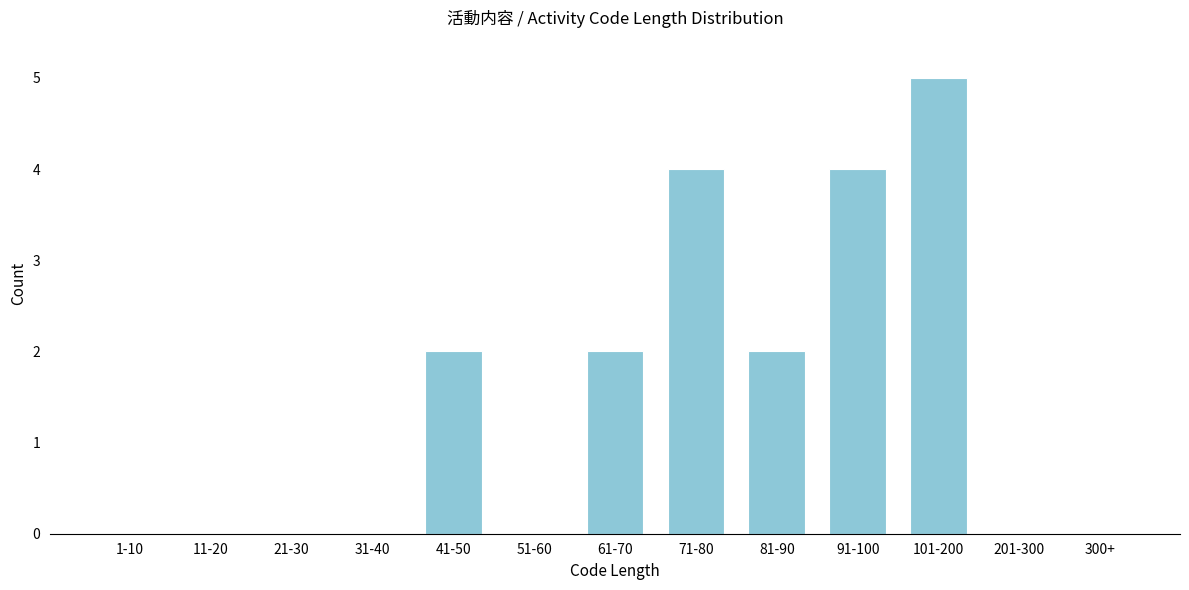

Reading right to left, extract all data points from this chart.

300+=0	201-300=0	101-200=5	91-100=4	81-90=2	71-80=4	61-70=2	51-60=0	41-50=2	31-40=0	21-30=0	11-20=0	1-10=0